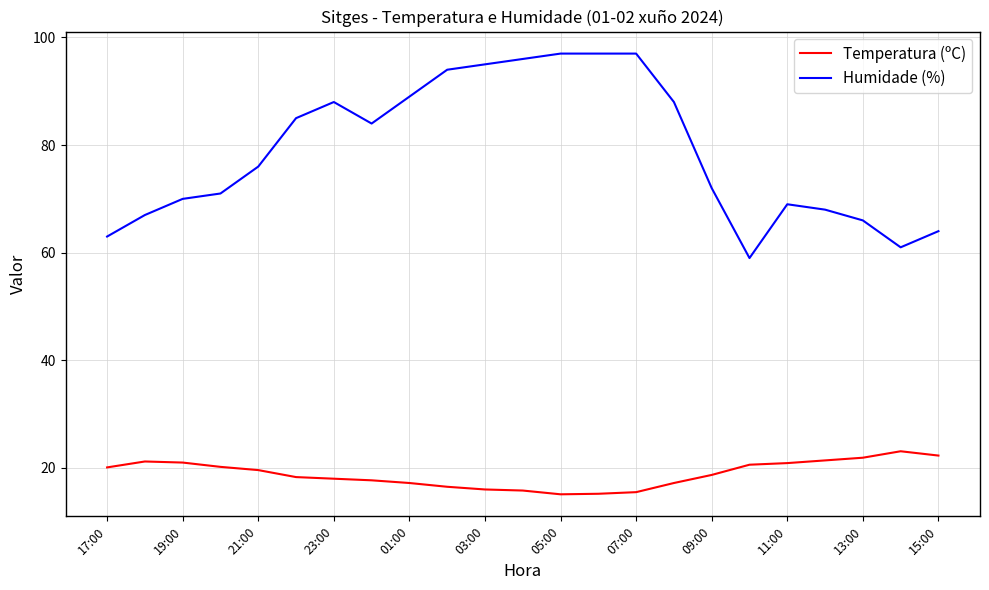

Does the chart display data point markers on the line(s)?

No